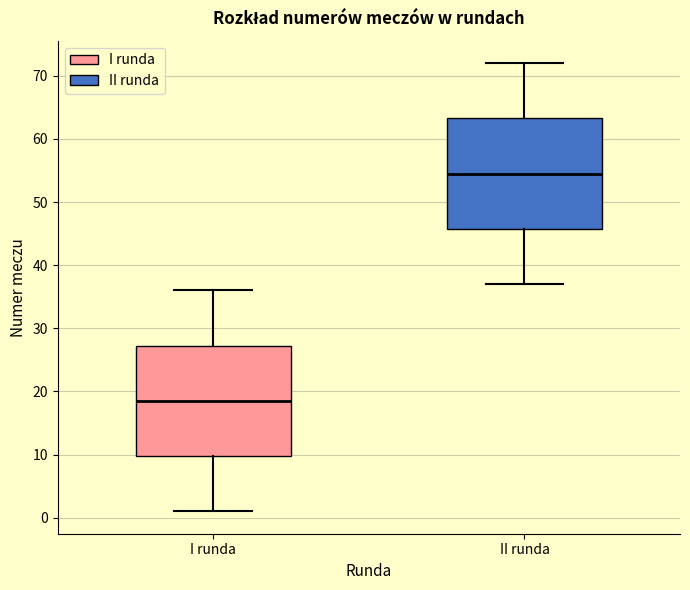

Reading left to right, transcribe this box plot: for each box, give where its median line is, the range the box spans, and where its two whiskers end, as read against the y-axis. The values are not printed on the chart, so give them approximately, as read against the axis.

I runda: median 19, box 10 to 27, whiskers 1 to 36
II runda: median 55, box 46 to 63, whiskers 37 to 72